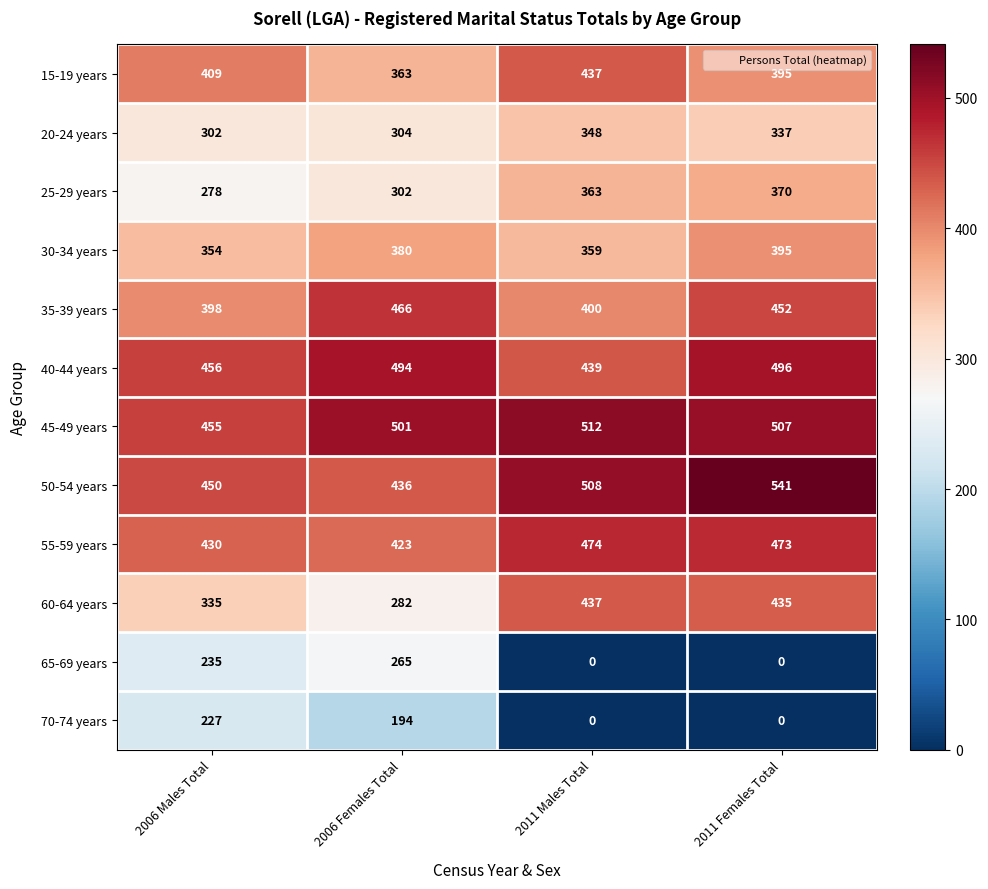

What is the average value of the 55-59 years series?

450